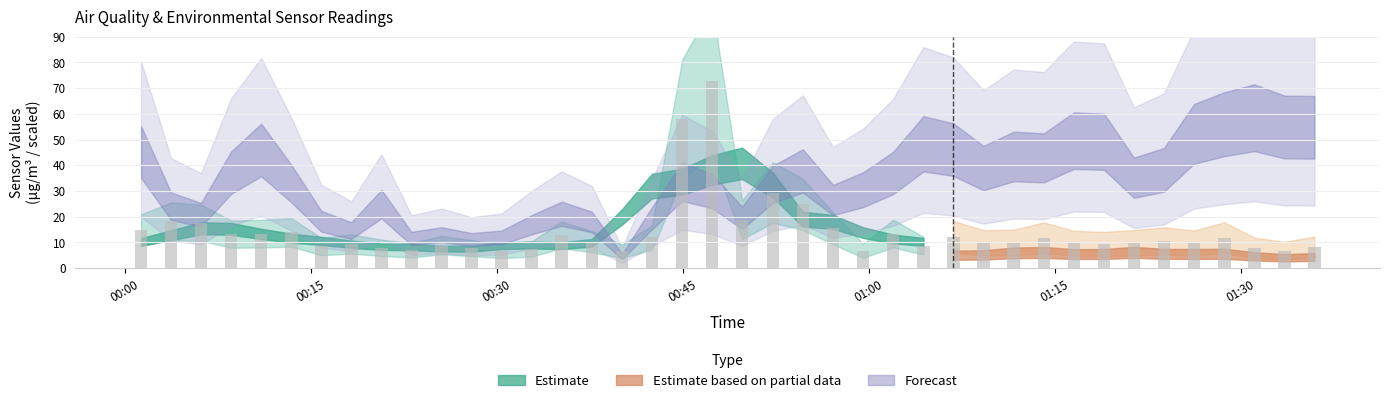

What is the value of the 7th bar from the left?

8.4